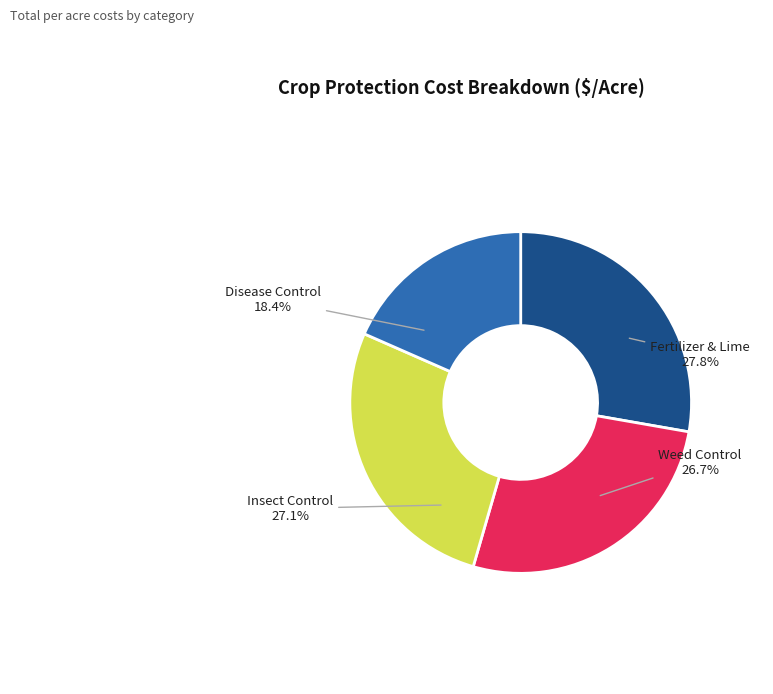

How many slices are in this pie chart?

4